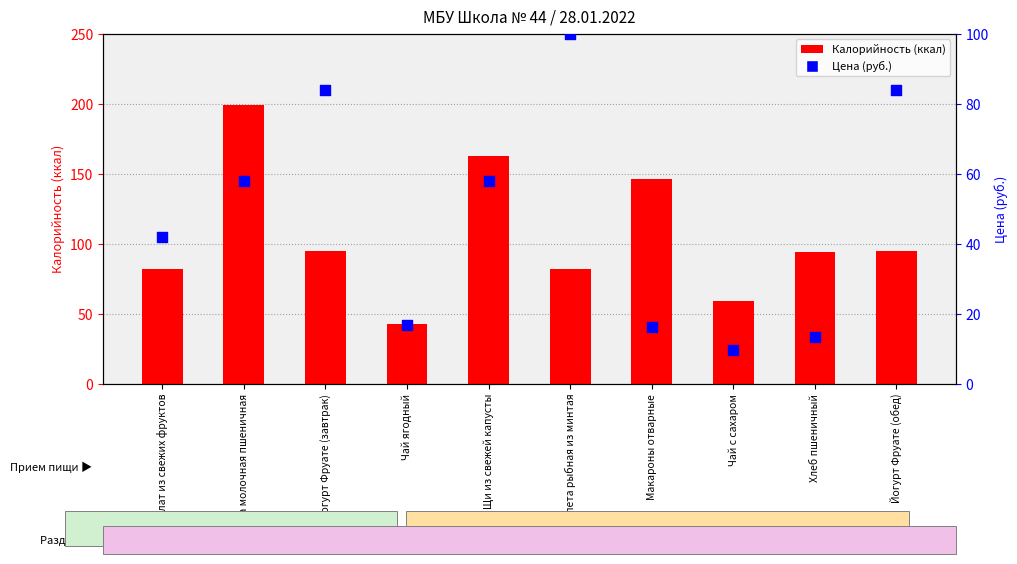

Which series has the largest total across all categories?

Калорийность